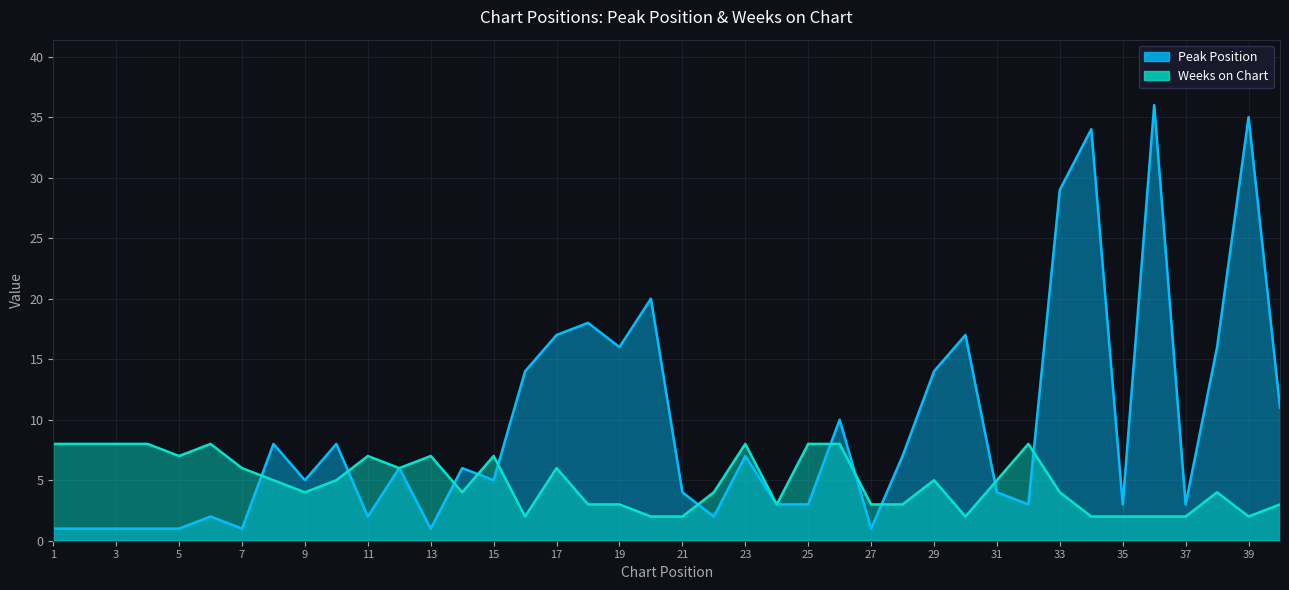

Which category has the lowest value across all series?

1